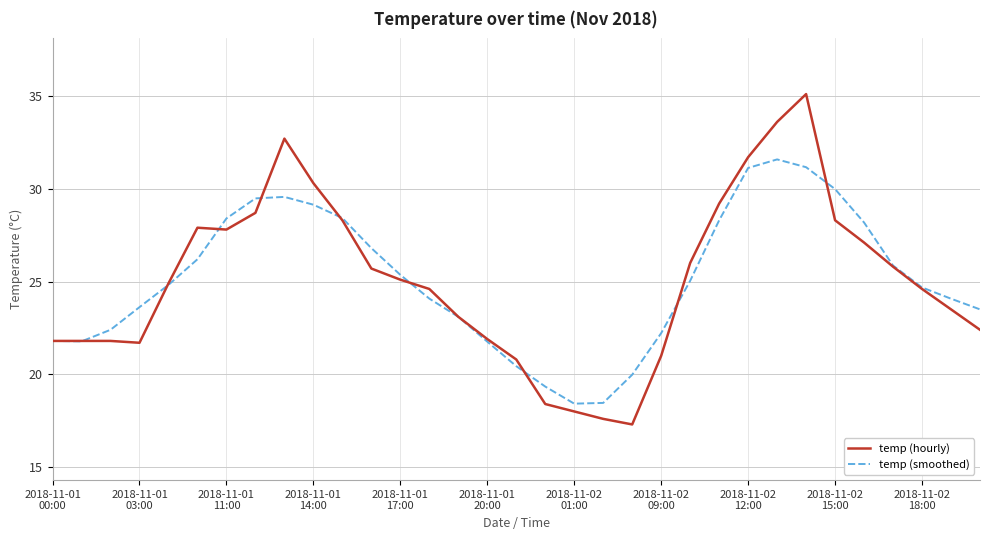

Which series has the largest range (max minus min)?

temp (hourly)